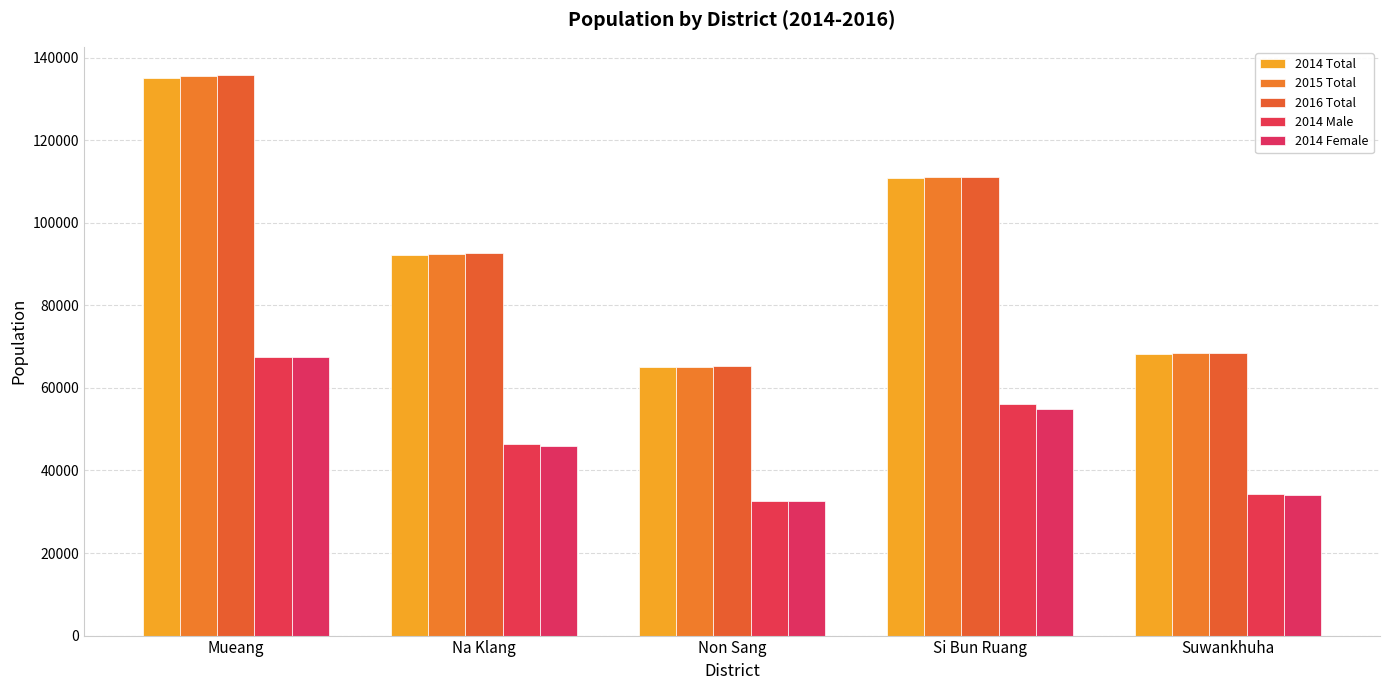

What is the total value across all series at Suwankhuha?

273427